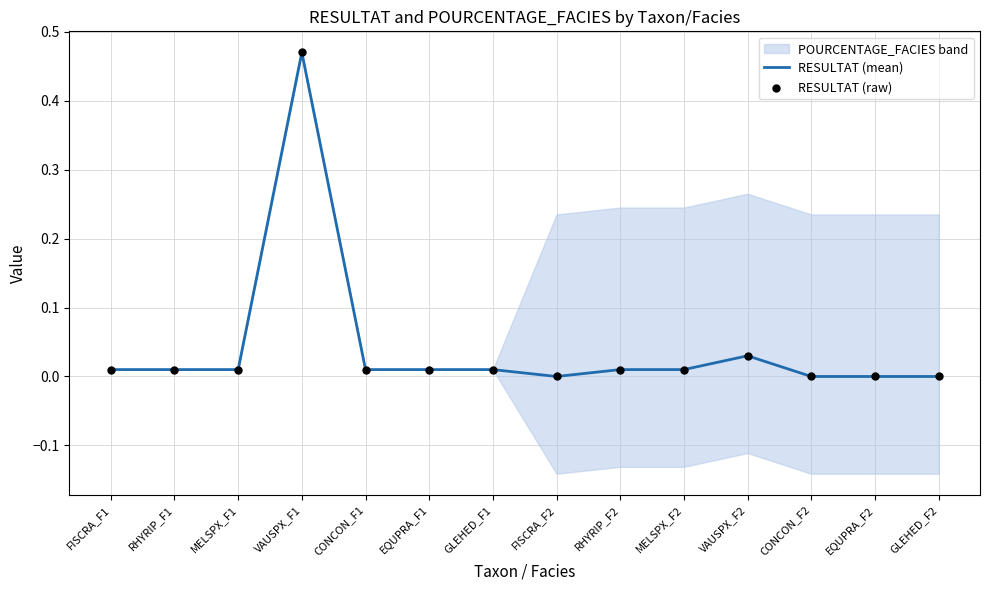

Which series has the widest spread of Y values?

RESULTAT (mean)